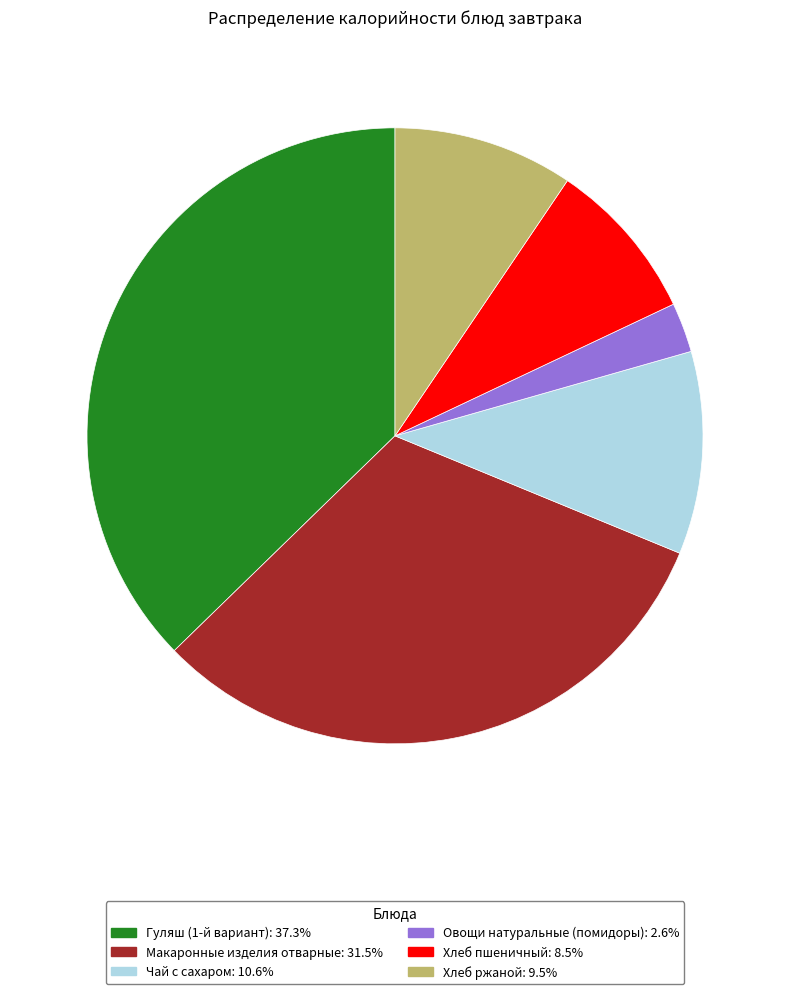

How many slices are in this pie chart?

6